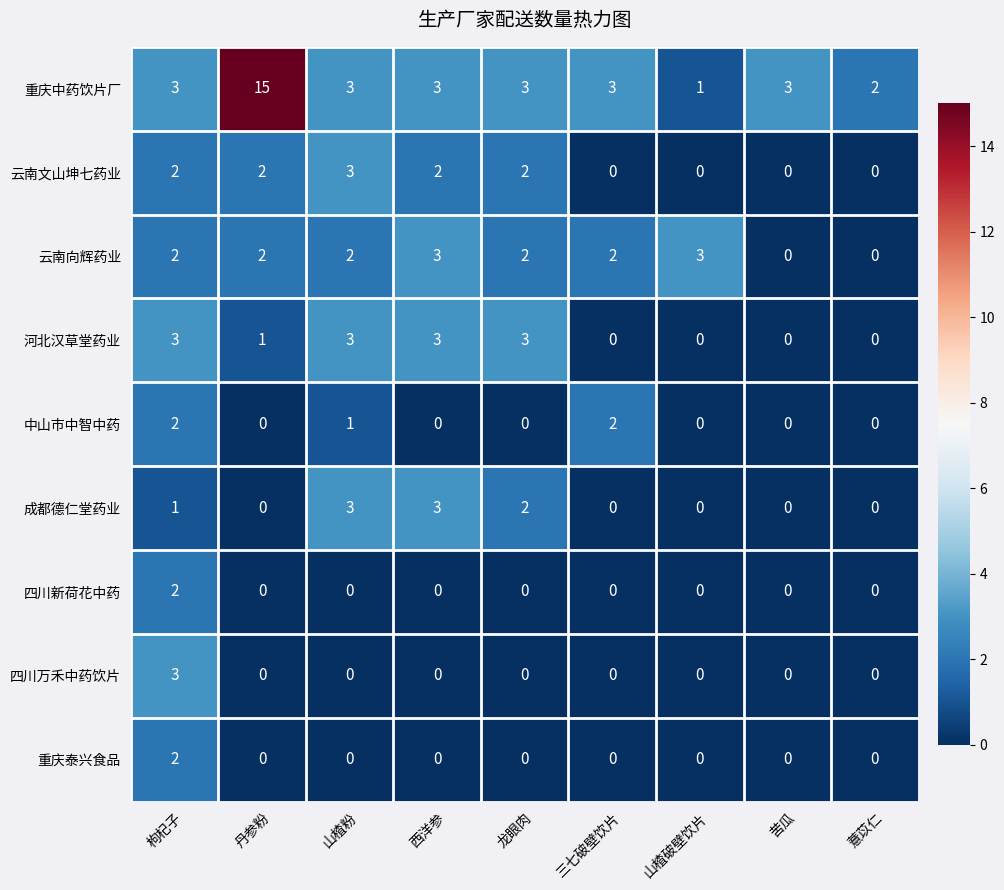

What is the maximum value shown in the chart?

15